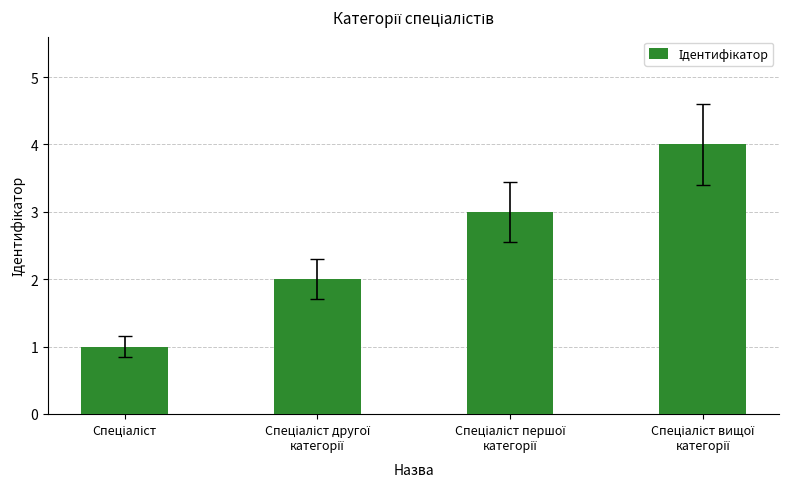

What is the greatest value displayed?

4